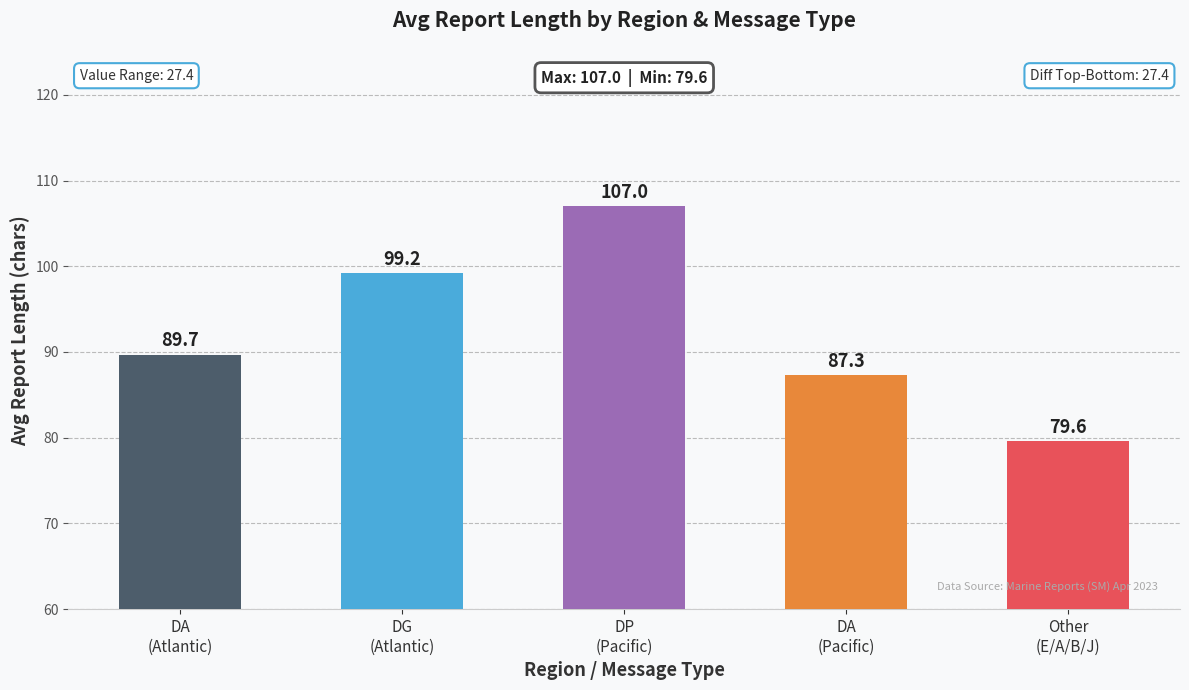

Reading left to right, list all the values displayed in this chart.

89.7	99.2	107.0	87.3	79.6